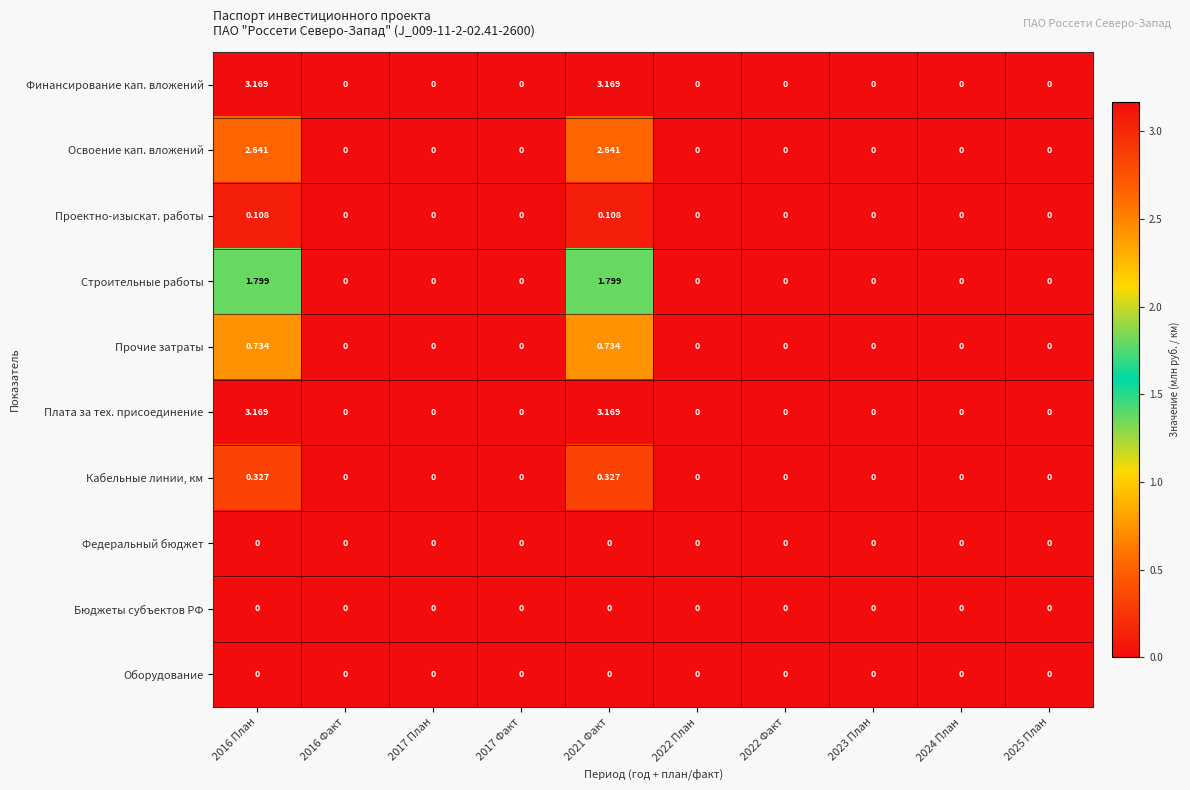

How many data points in Освоение кап. вложений are above 0?

2